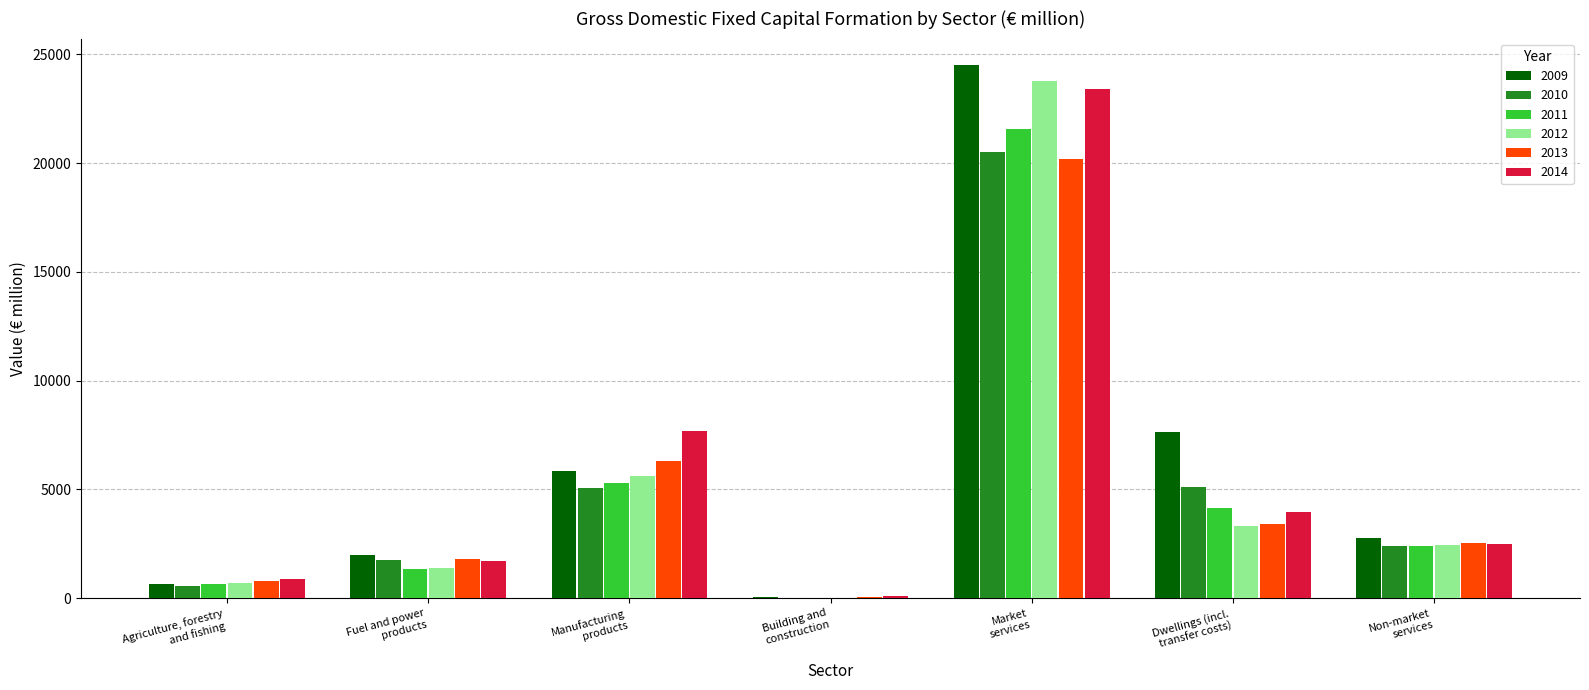

Are the bars grouped side by side (vs. stacked)?

Yes